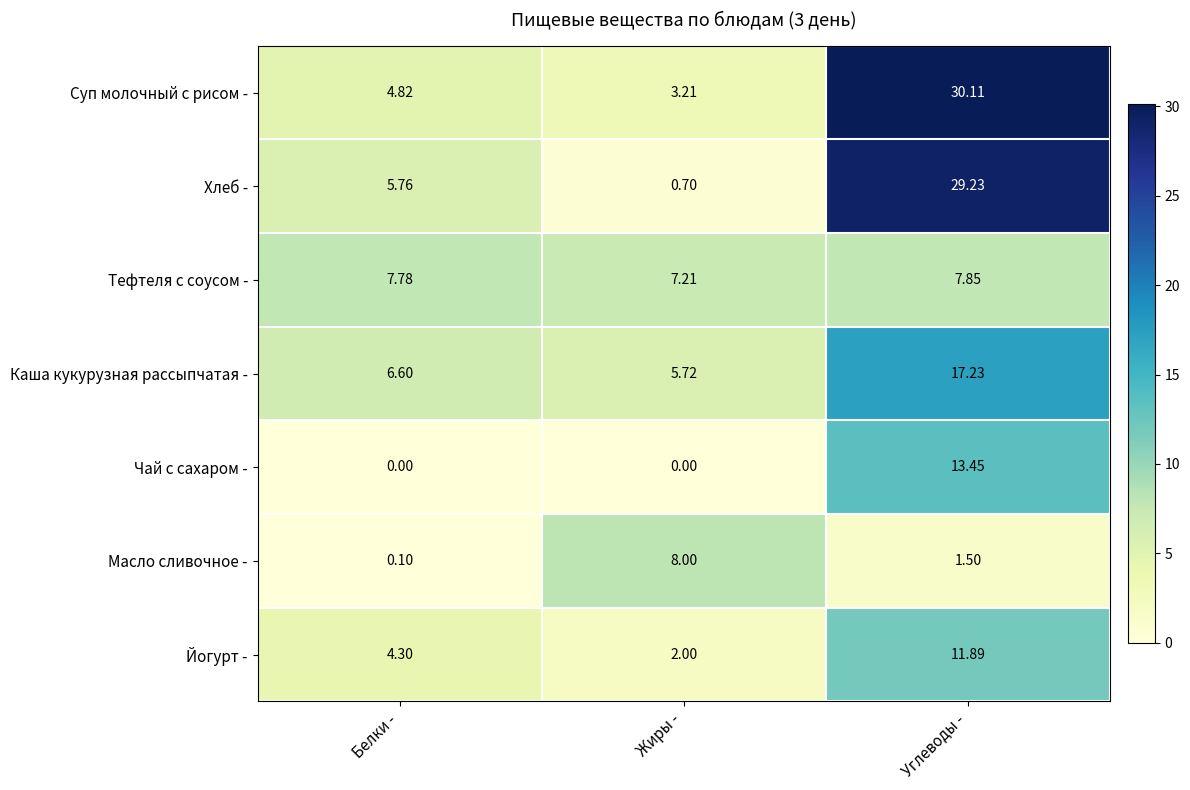

Rank the series by their maximum value, from highest to lowest.

Суп молочный с рисом -, Хлеб -, Каша кукурузная рассыпчатая -, Чай с сахаром -, Йогурт -, Масло сливочное -, Тефтеля с соусом -